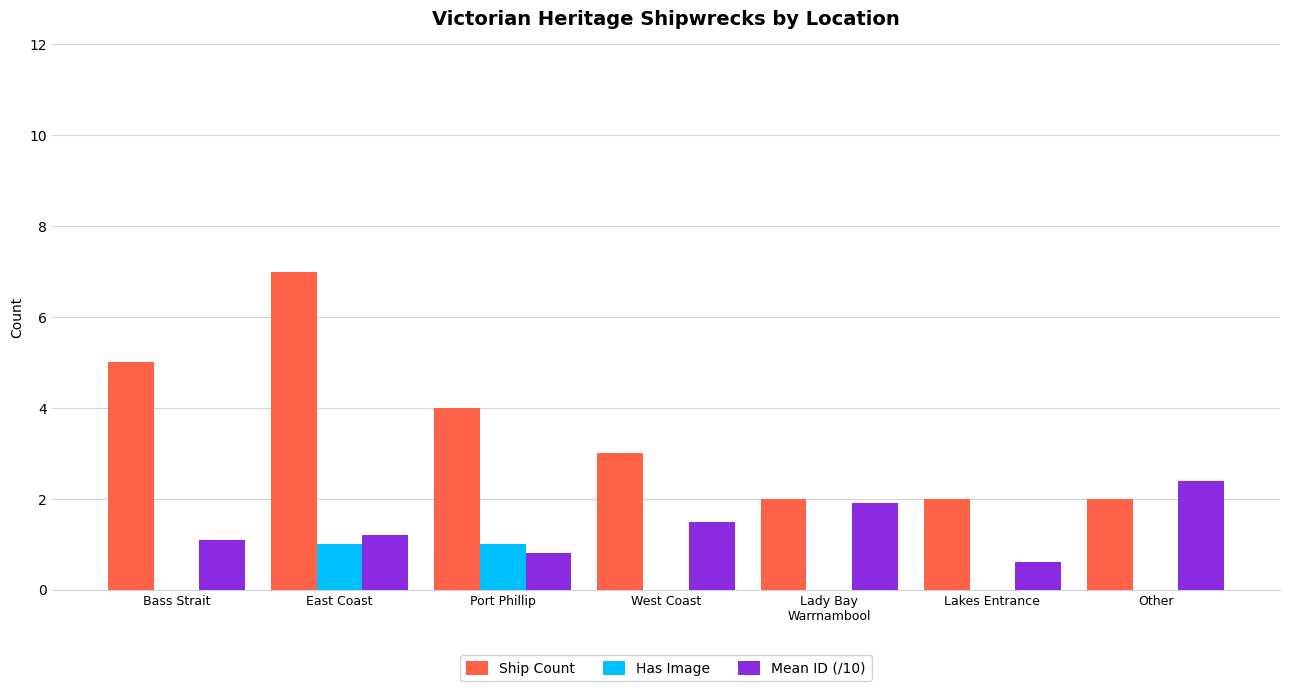

Which series has the largest total across all categories?

Ship Count